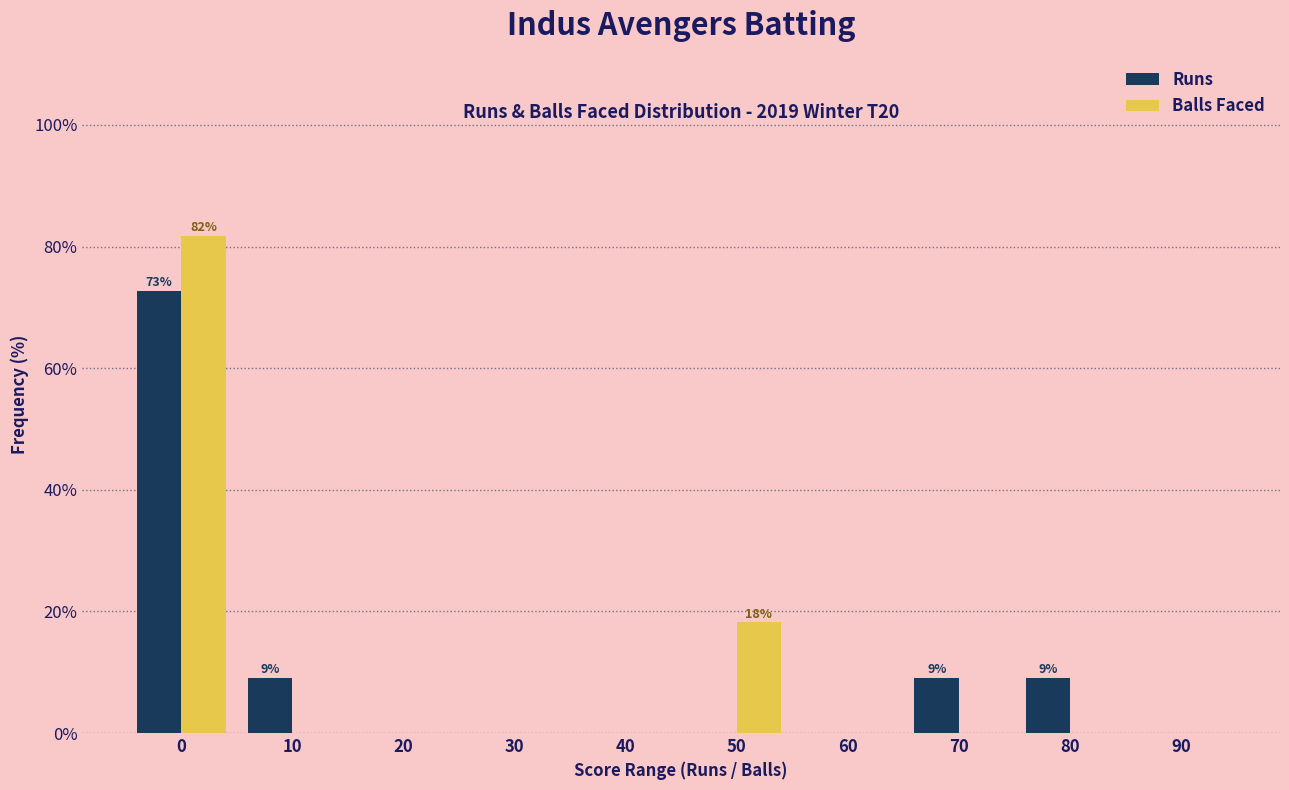

Reading right to left, what are all the values shown in this chart?

Runs: 90=0.0	80=9.1	70=9.1	60=0.0	50=0.0	40=0.0	30=0.0	20=0.0	10=9.1	0=72.7
Balls Faced: 90=0.0	80=0.0	70=0.0	60=0.0	50=18.2	40=0.0	30=0.0	20=0.0	10=0.0	0=81.8